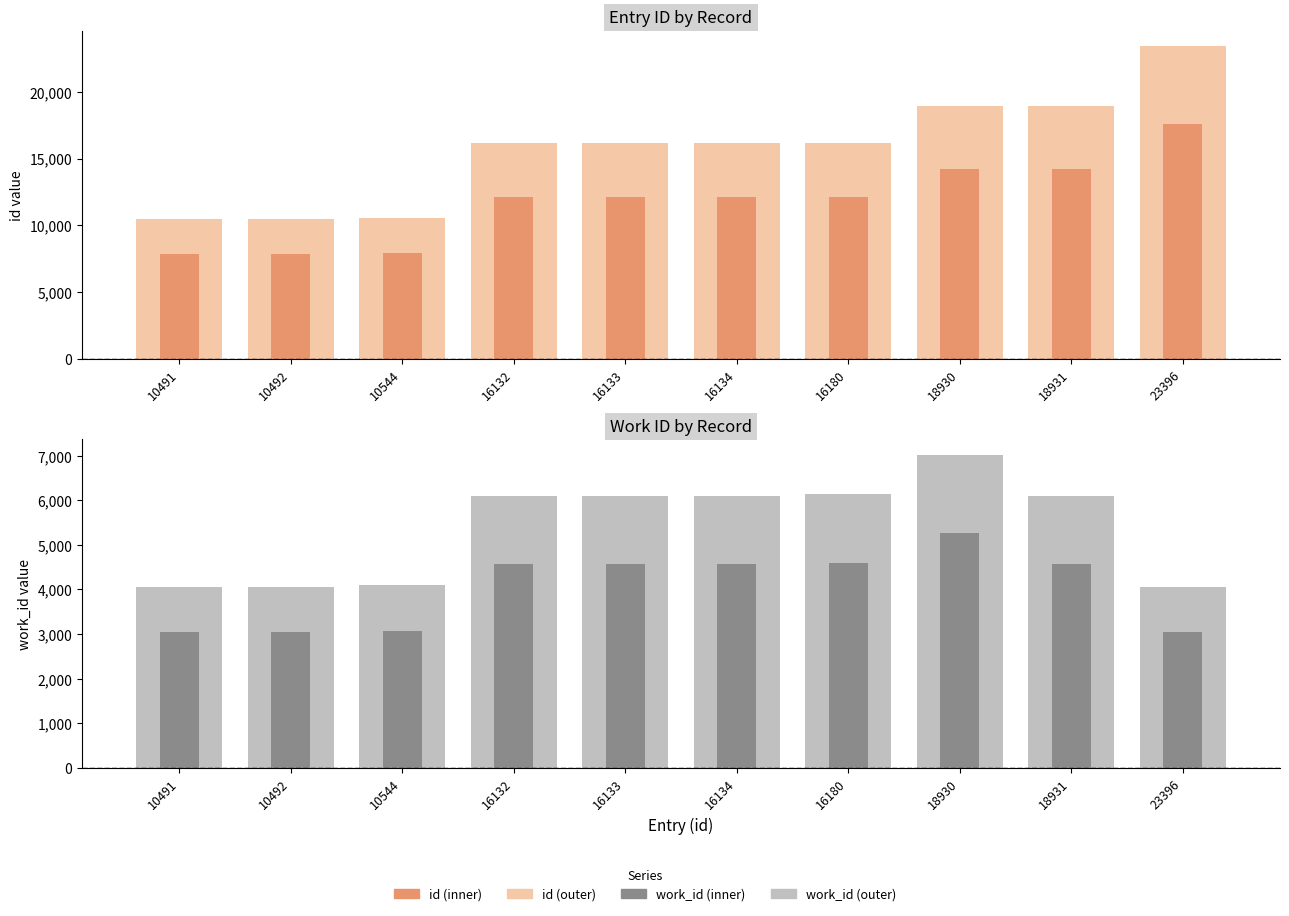

Between 16132 and 18930, which series saw the biggest shift?

id